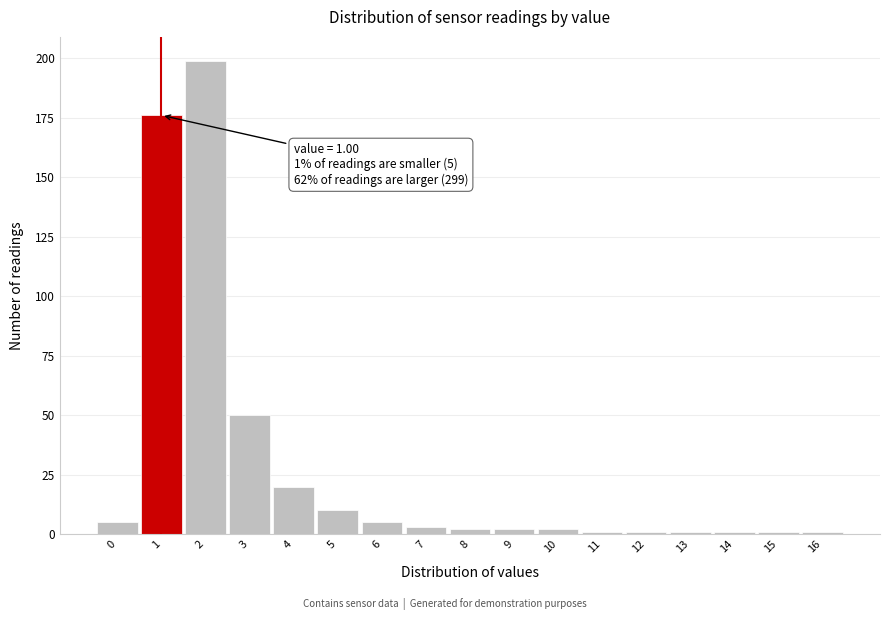

Which range on the x-axis has the tallest bar?

1.5 to 2.5